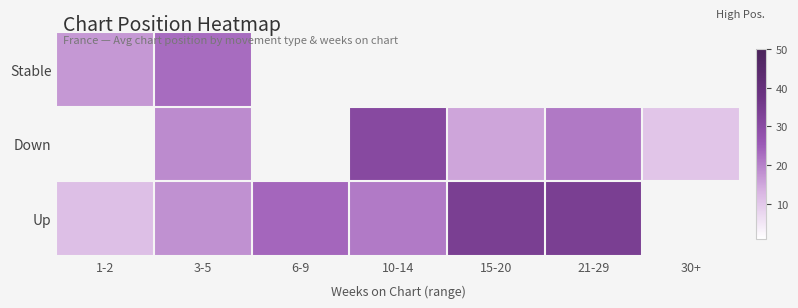

Is it true that Up equals 34.0 at 21-29?

True